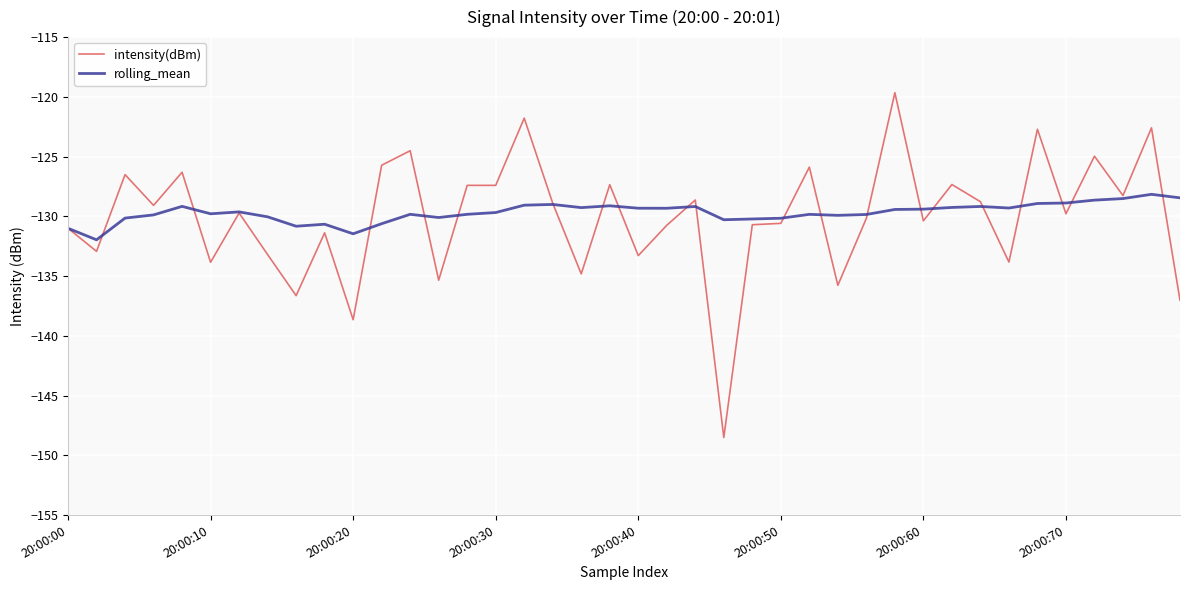

Which series has the largest range (max minus min)?

intensity(dBm)